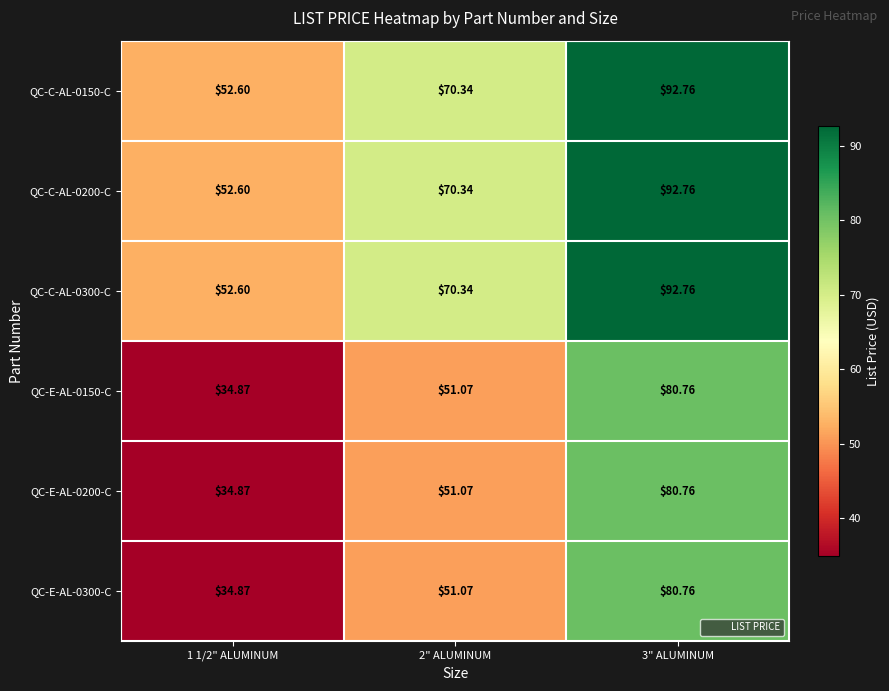

How many distinct data groups are displayed?

6